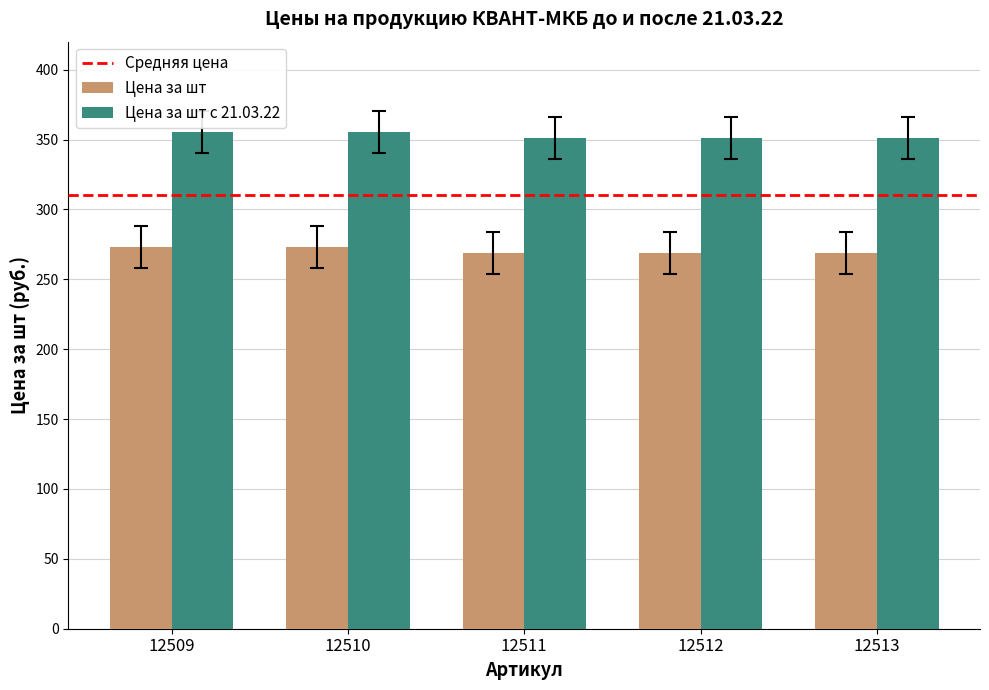

List the series in order of their peak value, lowest first.

Цена за шт, Цена за шт с 21.03.22